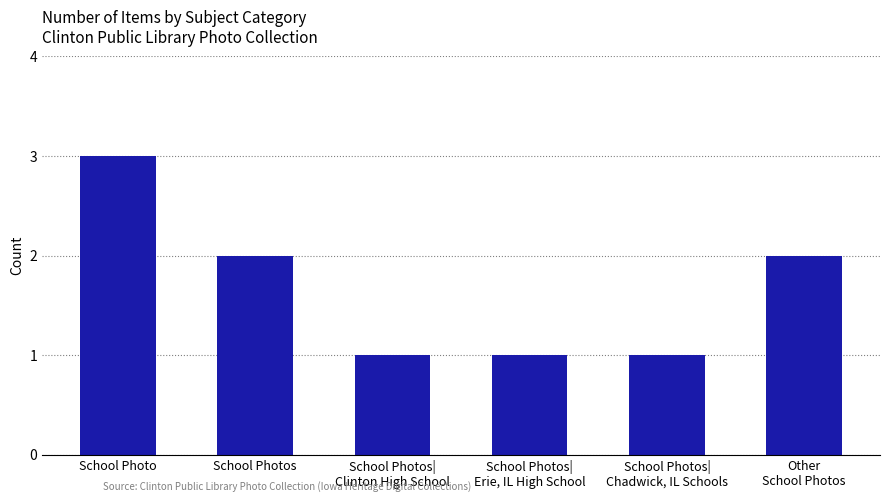

True or false: the data shows 3 at School Photo.

True